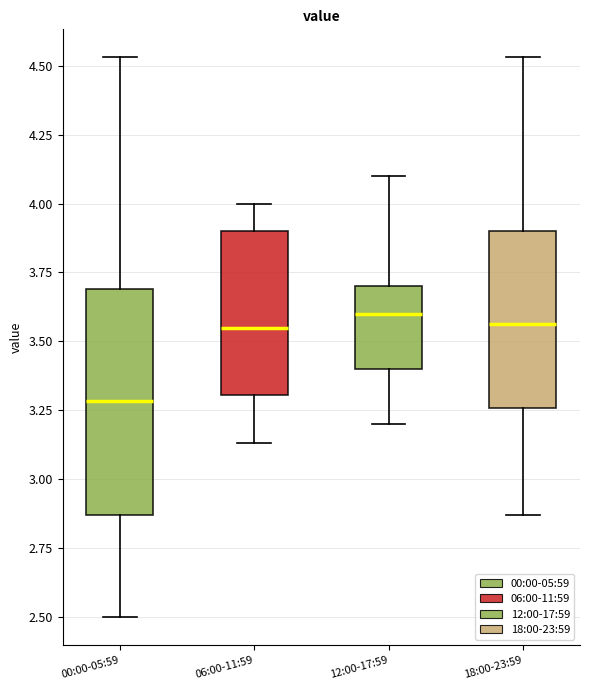

Where does the median line of the box for 12:00-17:59 sit on the y-axis? The values are not printed on the chart, so give them approximately, as read against the axis.

3.60